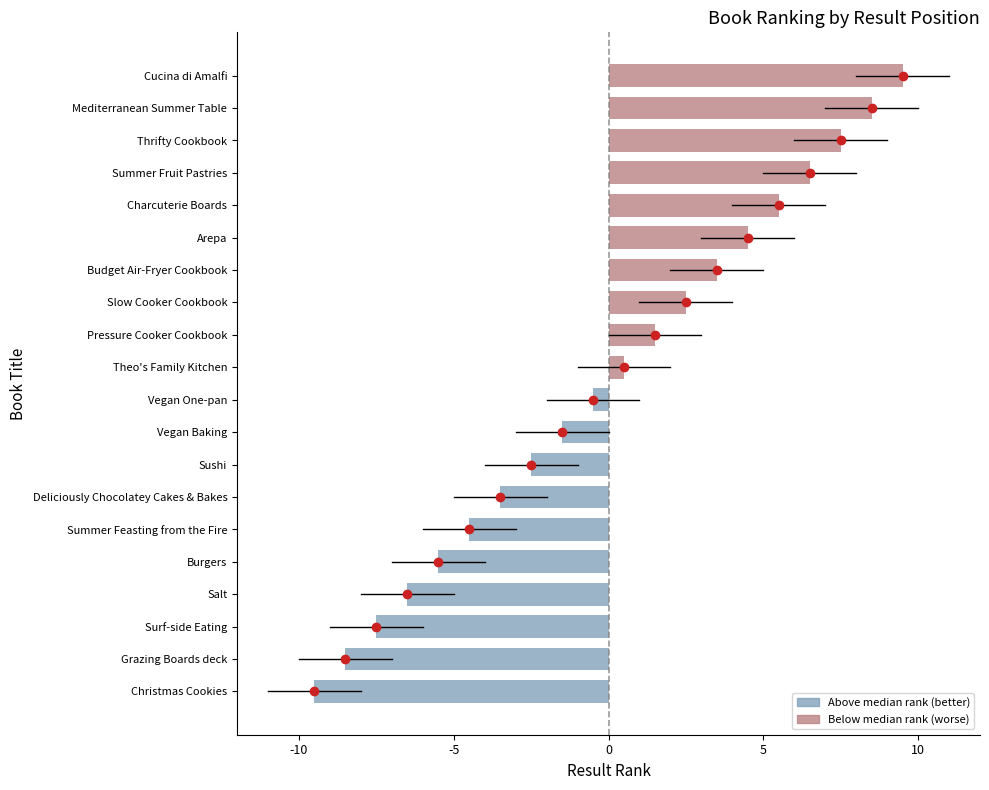

Reading bottom to top, list all the values displayed in this chart.

Christmas Cookies=-9.5	Grazing Boards deck=-8.5	Surf-side Eating=-7.5	Salt=-6.5	Burgers=-5.5	Summer Feasting from the Fire=-4.5	Deliciously Chocolatey Cakes & Bakes=-3.5	Sushi=-2.5	Vegan Baking=-1.5	Vegan One-pan=-0.5	Theo's Family Kitchen=0.5	Pressure Cooker Cookbook=1.5	Slow Cooker Cookbook=2.5	Budget Air-Fryer Cookbook=3.5	Arepa=4.5	Charcuterie Boards=5.5	Summer Fruit Pastries=6.5	Thrifty Cookbook=7.5	Mediterranean Summer Table=8.5	Cucina di Amalfi=9.5